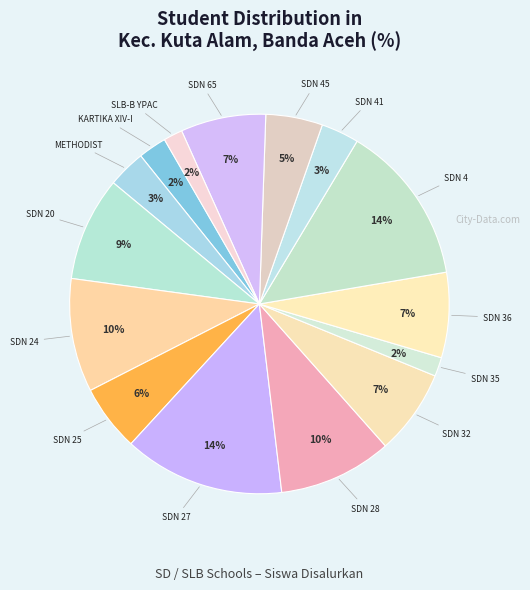

To the nearest percent, what is the difference between the largest and smallest slice percentages?

12%